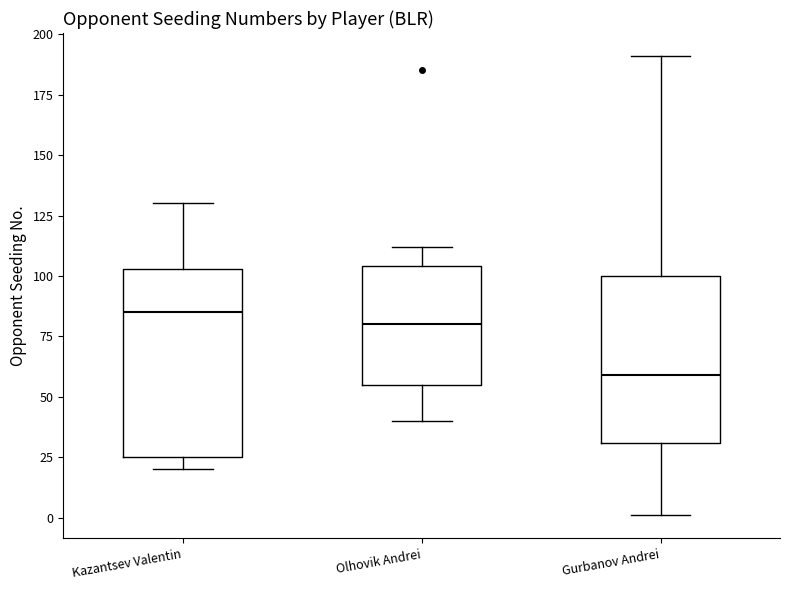

Where is the lower edge of the box for Gurbanov Andrei on the y-axis? The values are not printed on the chart, so give them approximately, as read against the axis.

30